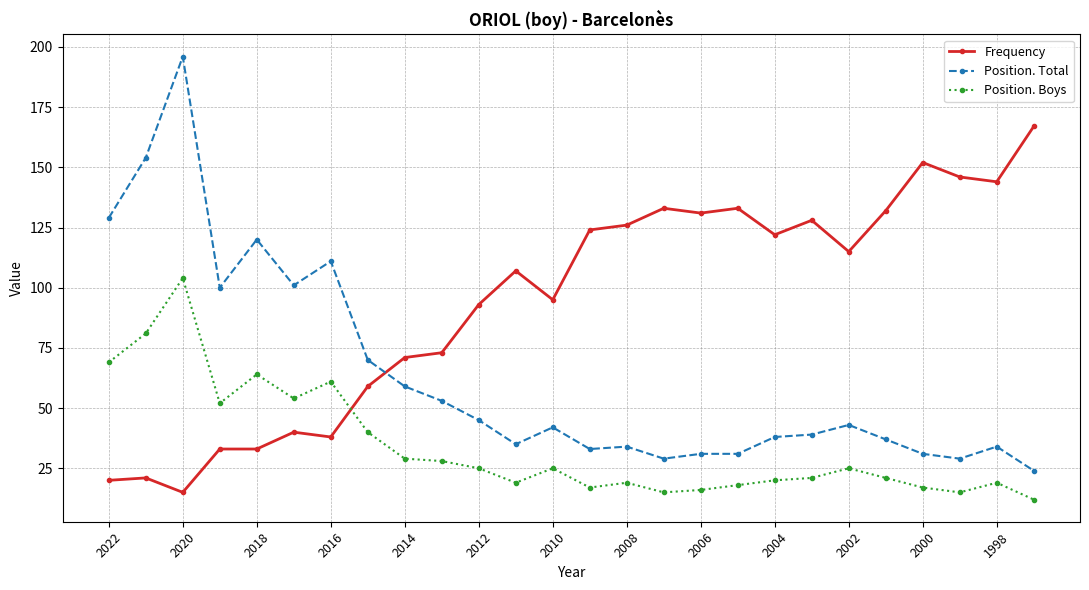

What is the lowest value of the Position. Total series?

24